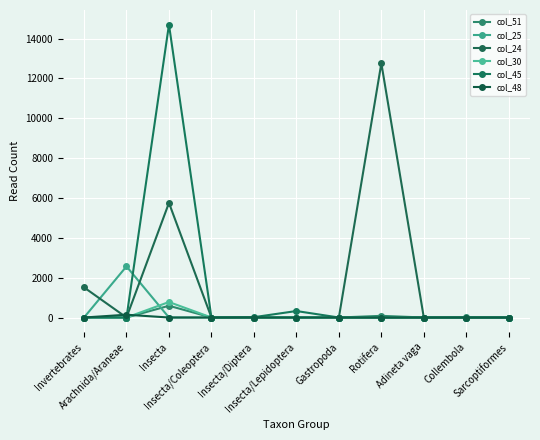

Reading left to right, what are all the values shown in this chart?

col_51: 0	0	590	0	0	0	0	84	0	12	0
col_25: 0	2566	0	0	0	0	0	0	0	0	0
col_24: 1512	0	5753	0	0	0	0	12759	0	0	0
col_30: 0	0	778	0	0	0	0	0	0	0	0
col_45: 0	0	14699	0	17	325	0	0	0	0	0
col_48: 0	140	0	0	0	0	0	0	0	0	0